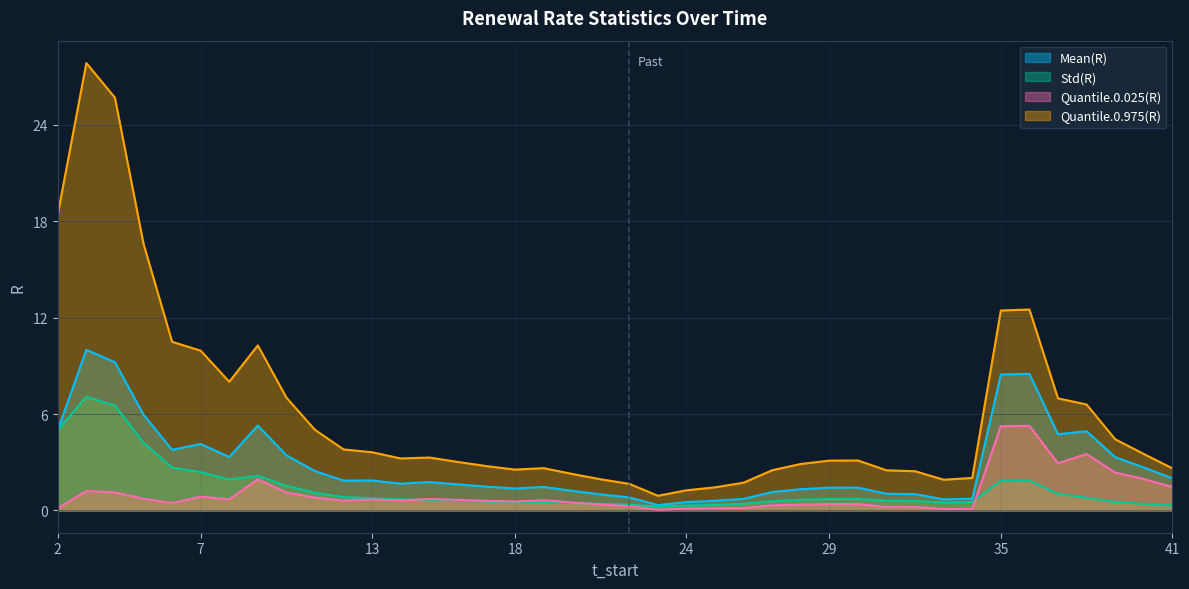

At which label does Mean(R) first exceed 1?

2